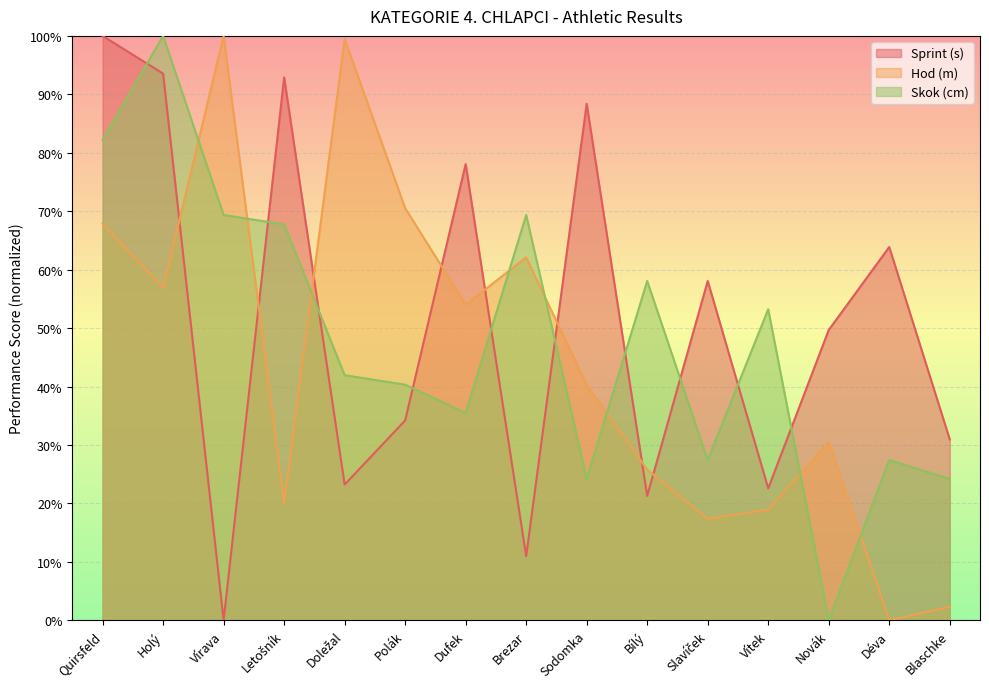

What position from the left is Vírava?

3